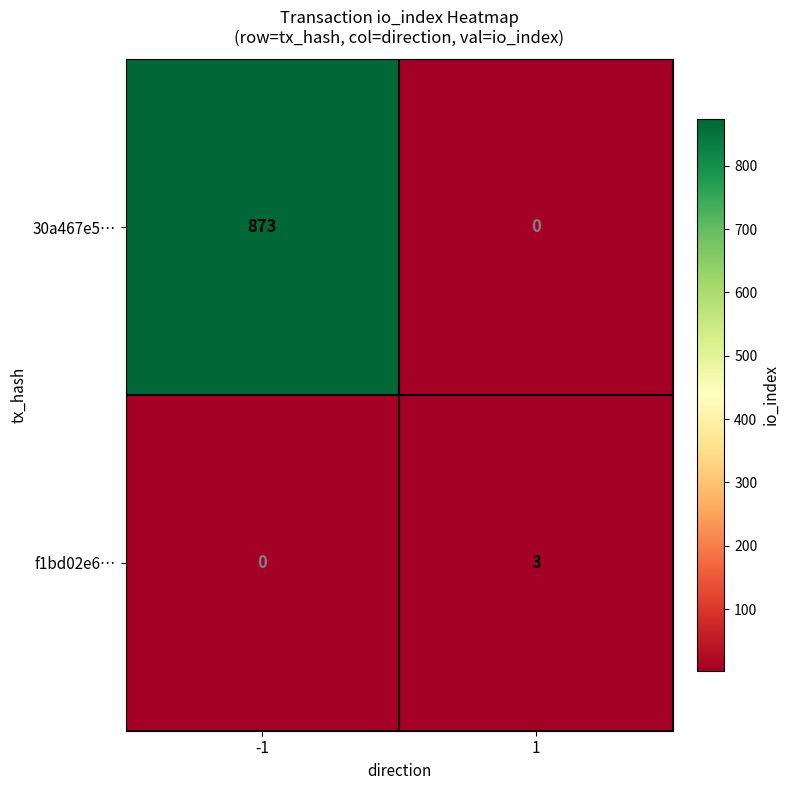

What is the greatest value displayed?

873